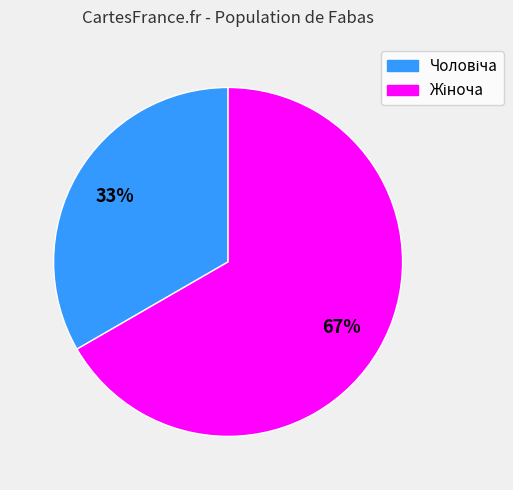

How many slices are in this pie chart?

2